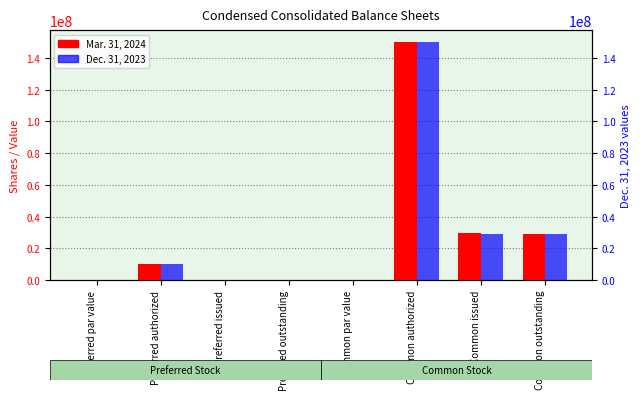

How many bars are there in each group?

2